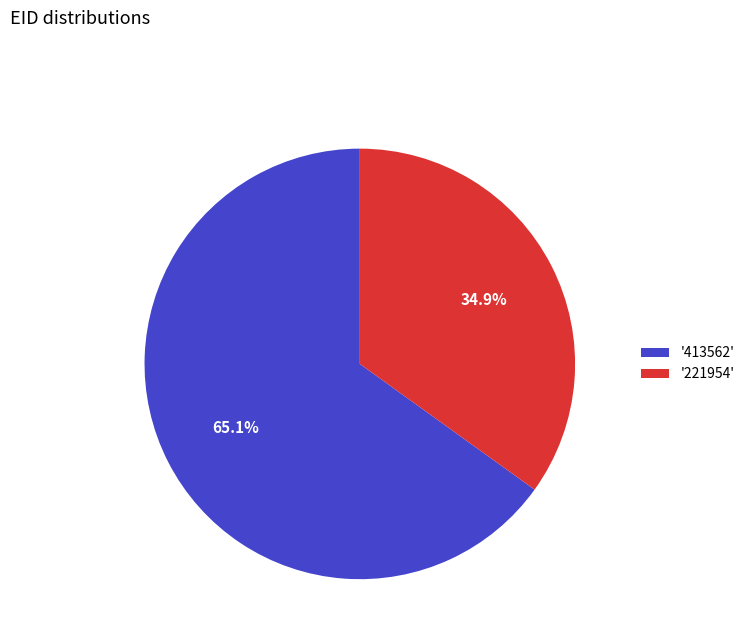

Rank the categories by value from lowest to highest.

'221954', '413562'